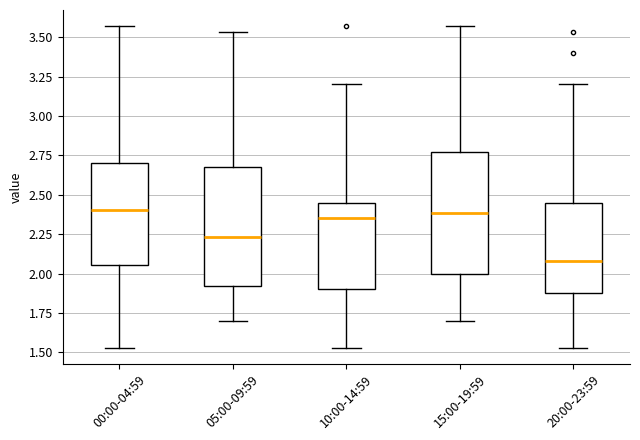

Reading left to right, transcribe this box plot: for each box, give where its median line is, the range the box spans, and where its two whiskers end, as read against the y-axis. The values are not printed on the chart, so give them approximately, as read against the axis.

00:00-04:59: median 2.40, box 2.05 to 2.70, whiskers 1.55 to 3.55
05:00-09:59: median 2.25, box 1.90 to 2.70, whiskers 1.70 to 3.55
10:00-14:59: median 2.35, box 1.90 to 2.45, whiskers 1.55 to 3.20
15:00-19:59: median 2.40, box 2.00 to 2.75, whiskers 1.70 to 3.55
20:00-23:59: median 2.10, box 1.90 to 2.45, whiskers 1.55 to 3.20